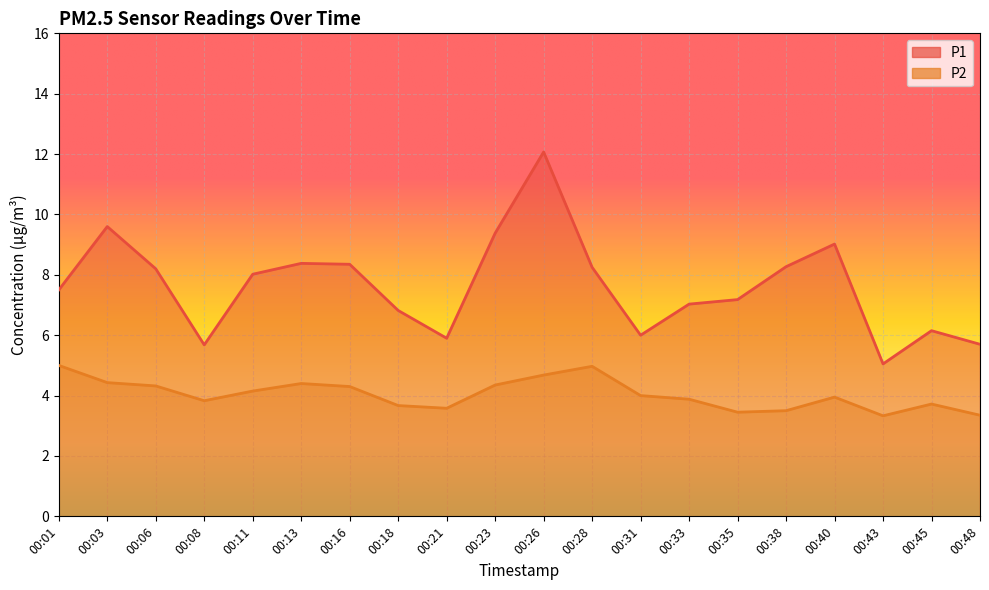

What is the sum of all P2 values?

80.9